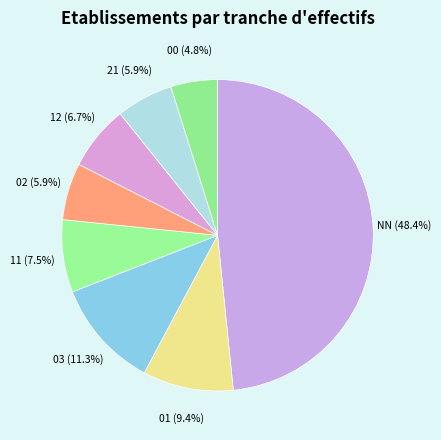

How many slices are in this pie chart?

8